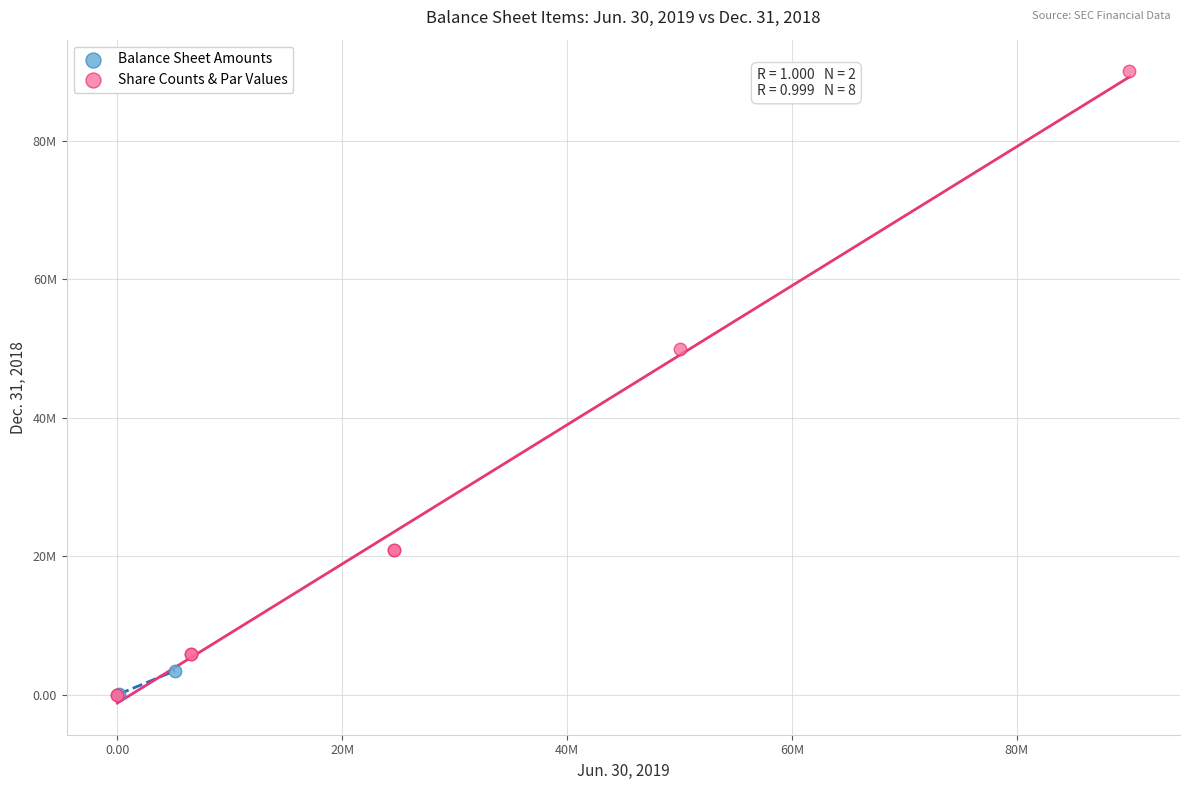

What are all the series names shown in the legend?

Balance Sheet Amounts, Share Counts & Par Values